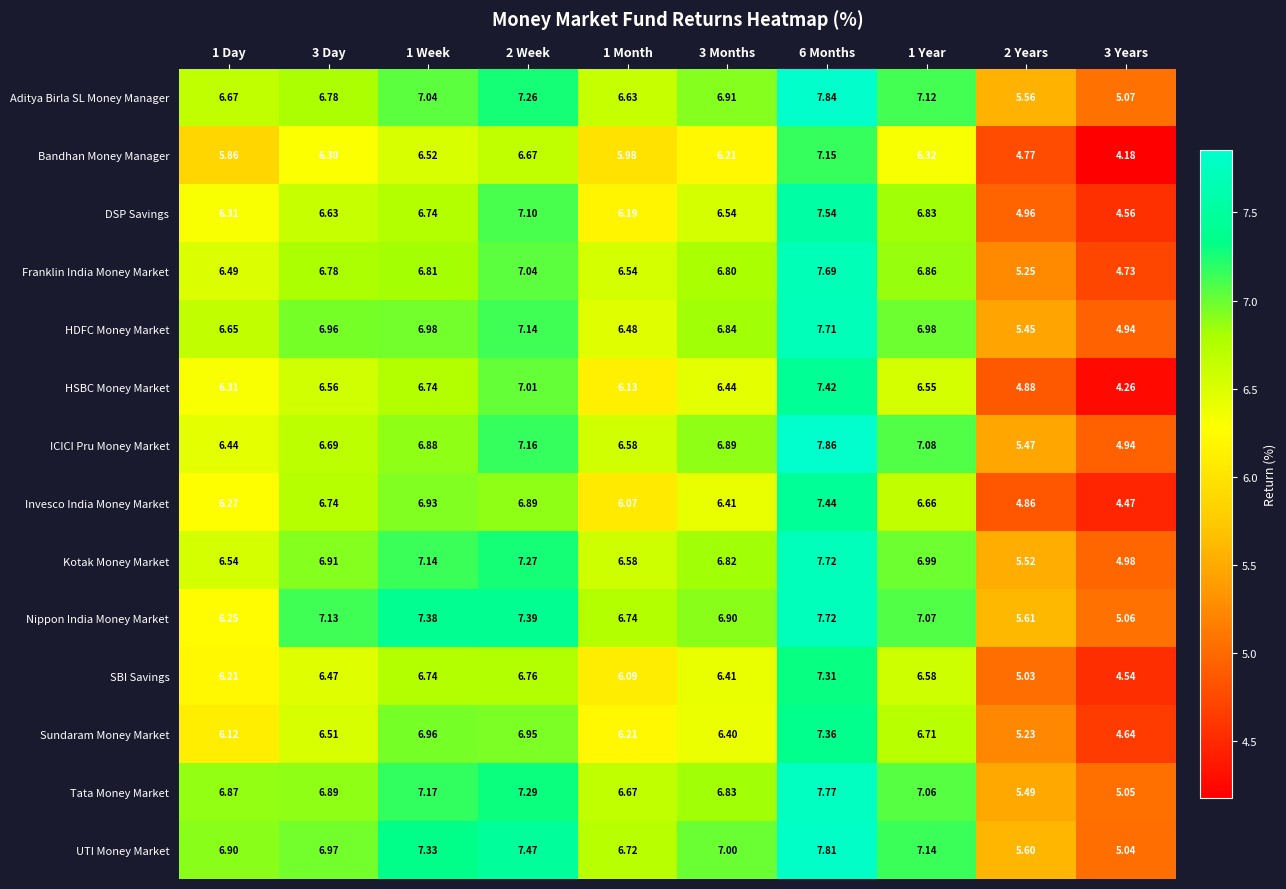

Which series has the widest spread of values?

HSBC Money Market